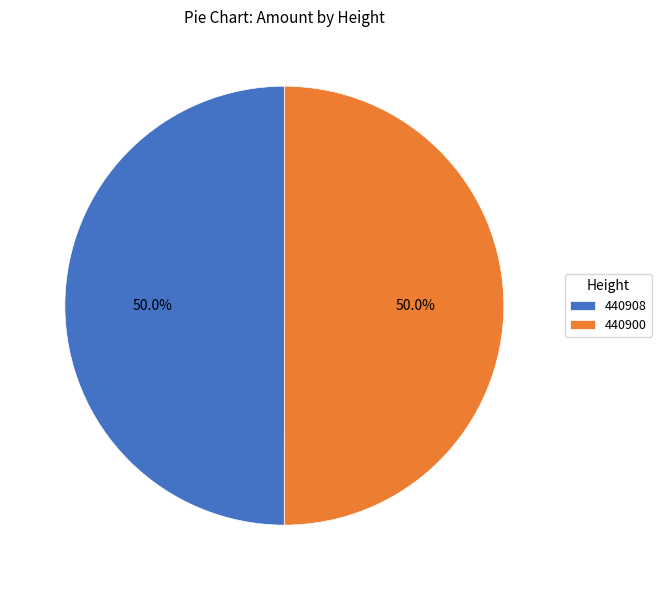

To the nearest percent, what is the average slice percentage?

50%